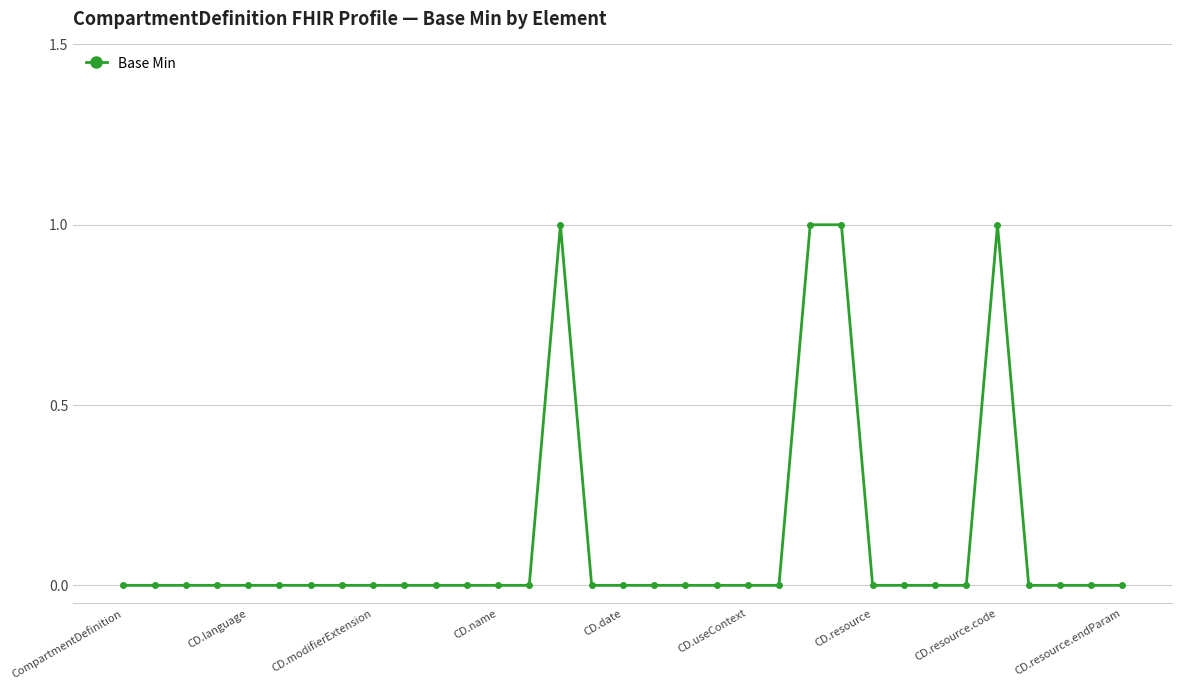

True or false: the data has more than 0 interior local peaks.

True